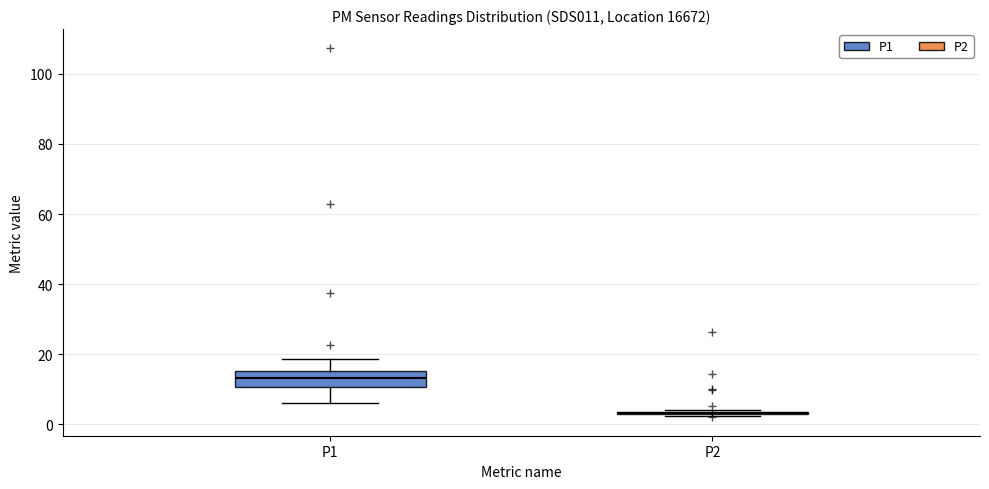

Where does the median line of the box for P1 sit on the y-axis? The values are not printed on the chart, so give them approximately, as read against the axis.

14